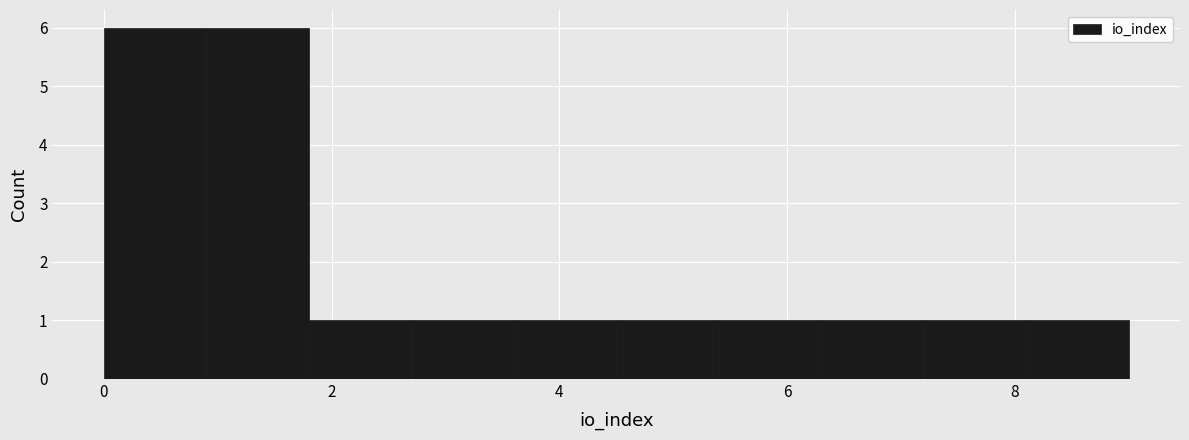

Reading left to right, transcribe this chart: for each bar, give the range it covers on the x-axis and its height. Neither the bar edges nor the heights are printed on the chart, so give them approximately, as read against the axes.

0.0 to 0.9: 6
0.9 to 1.8: 6
1.8 to 2.7: 1
2.7 to 3.6: 1
3.6 to 4.5: 1
4.5 to 5.4: 1
5.4 to 6.3: 1
6.3 to 7.2: 1
7.2 to 8.1: 1
8.1 to 9.0: 1